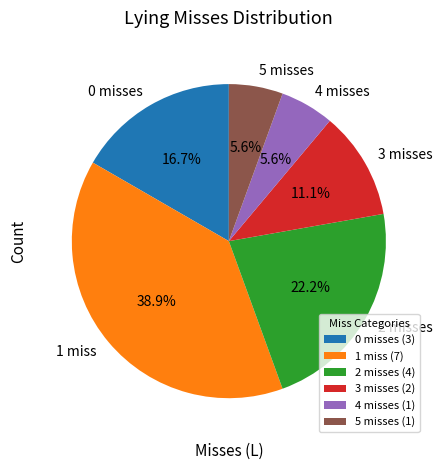

Is 4 misses the majority of the pie?

No